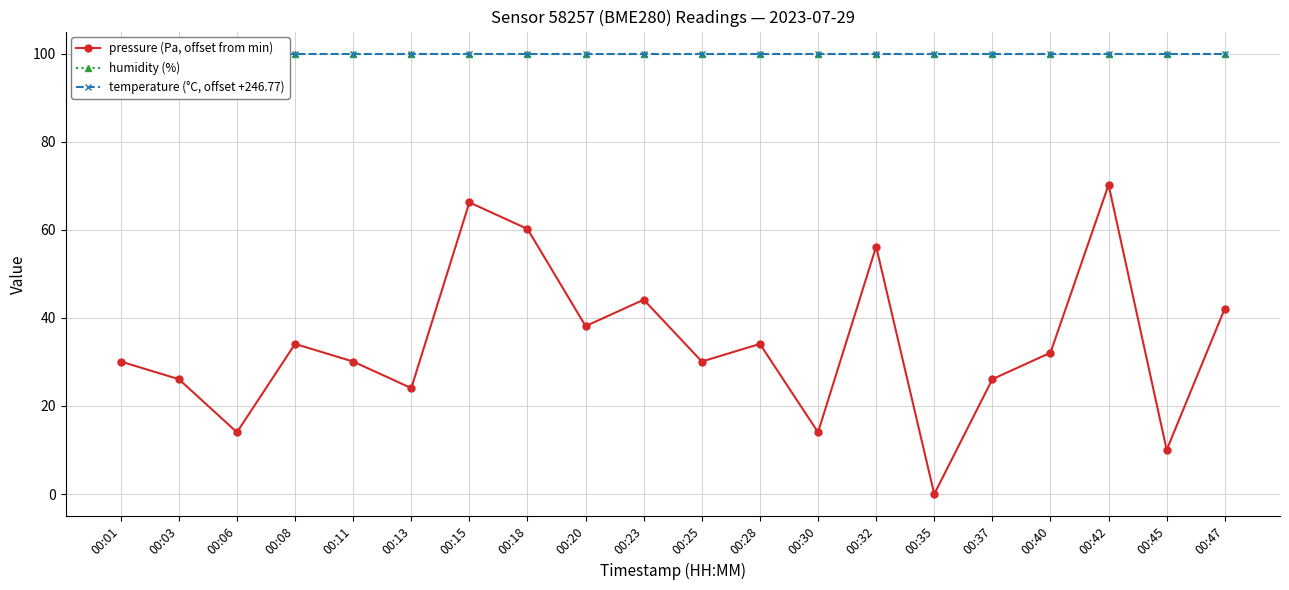

True or false: temperature (°C, offset +246.77) and humidity (%) intersect in this chart.

False